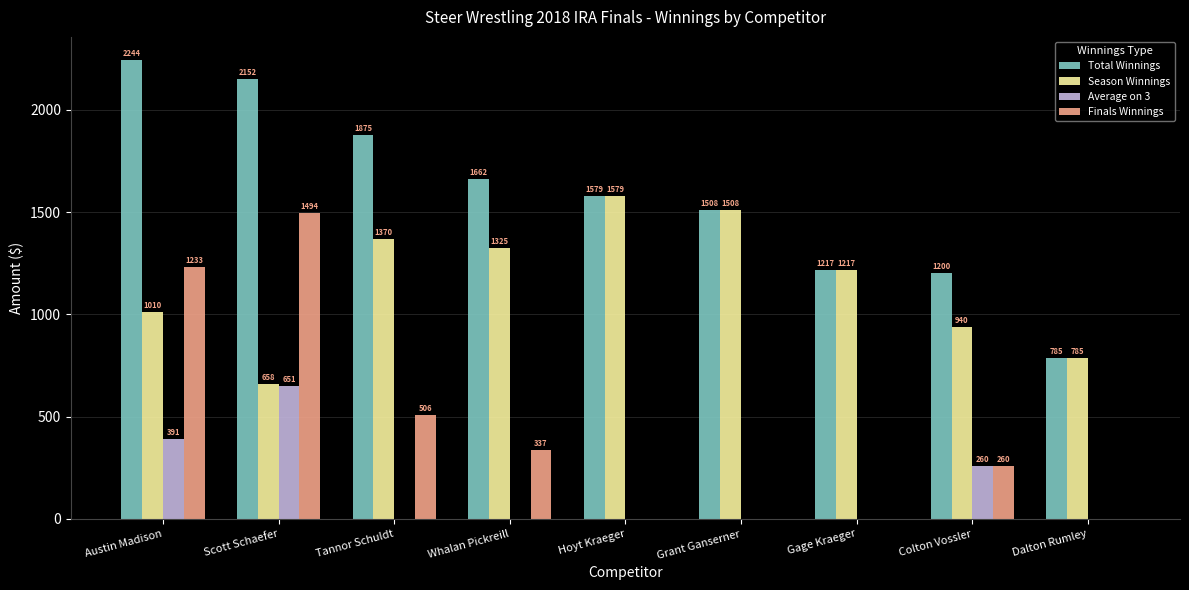

What is the maximum value shown in the chart?

2243.8